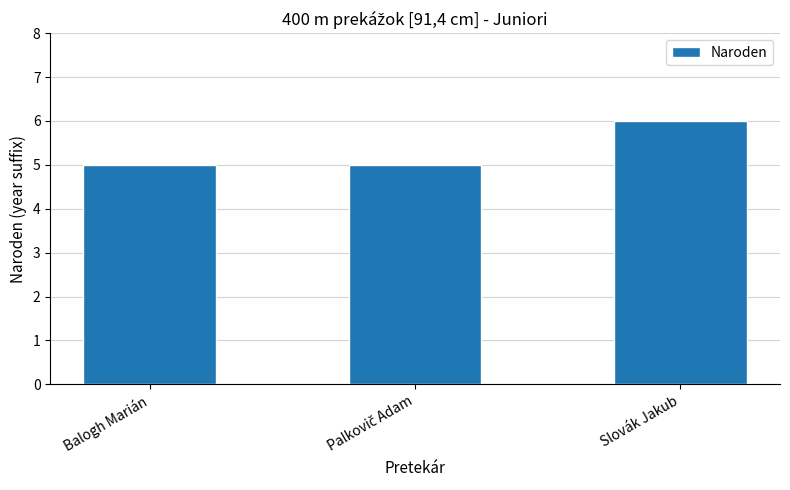

What is the average value?

5